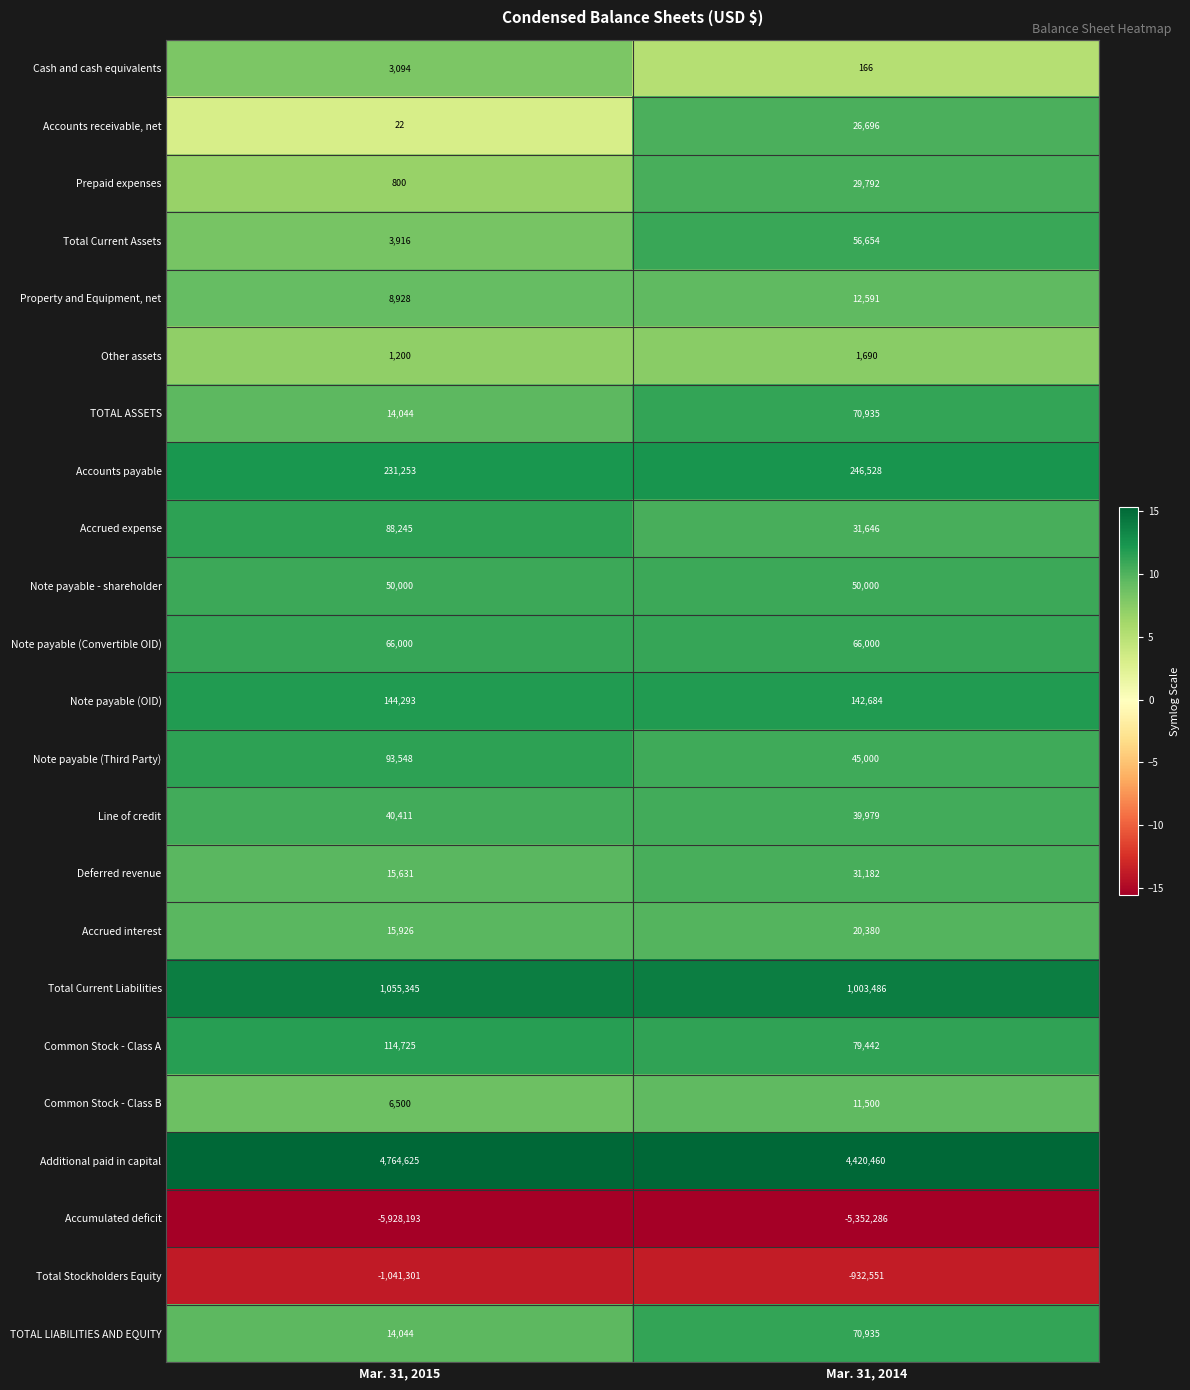

True or false: Accounts receivable, net has a value of 22 at Mar. 31, 2015.

True